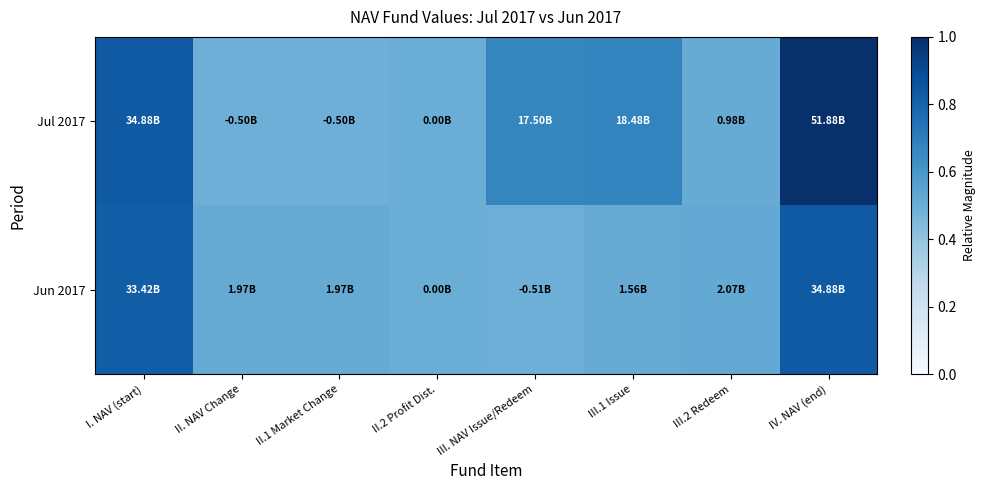

Rank the series by their maximum value, from highest to lowest.

Jul 2017, Jun 2017